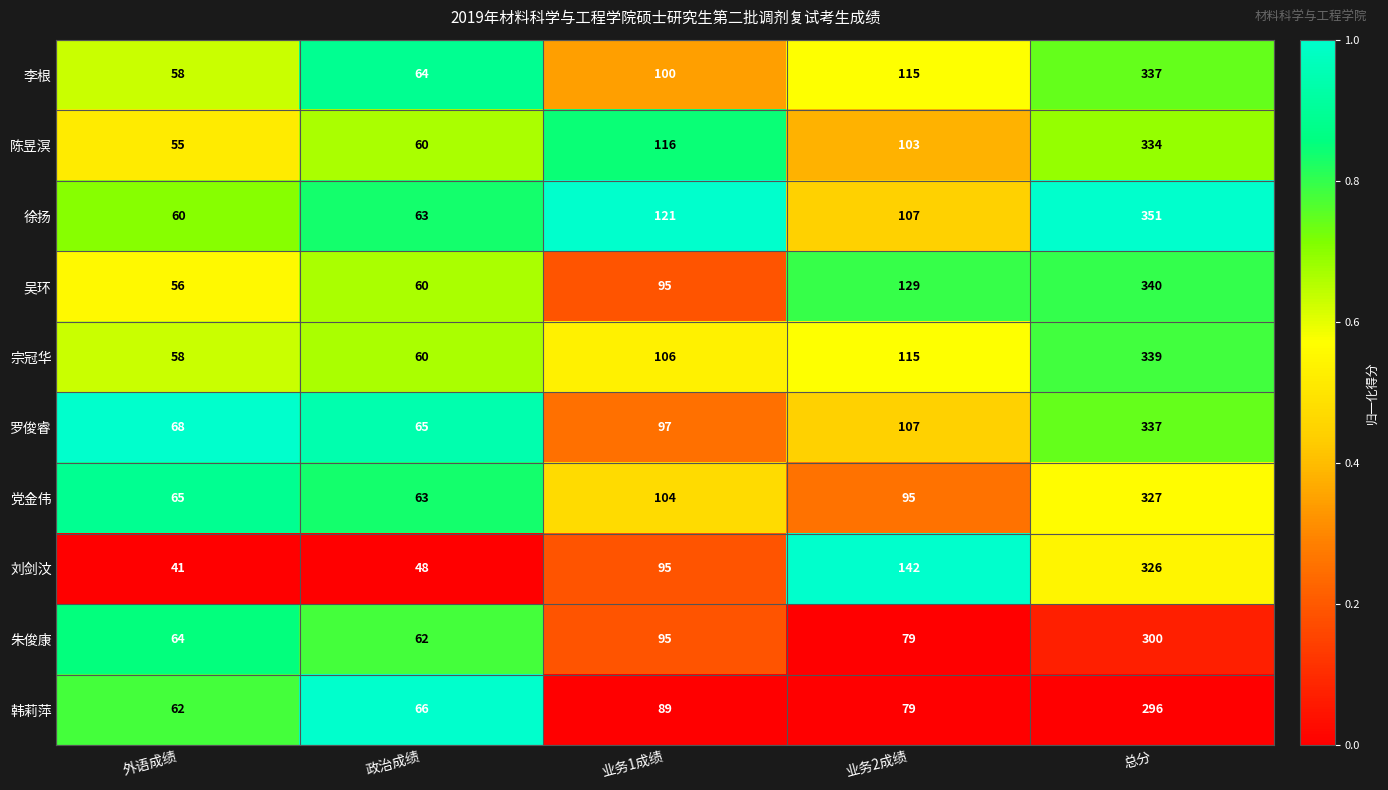

What is the total value across all series at 外语成绩?

587